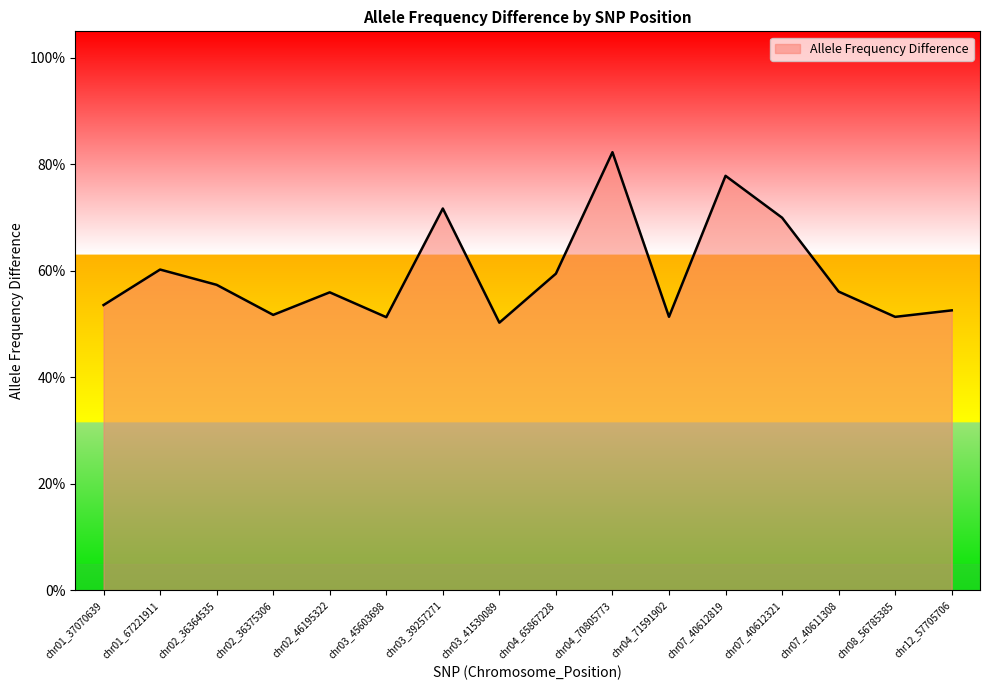

Between chr01_37070639 and chr02_46195322, which is larger?

chr02_46195322